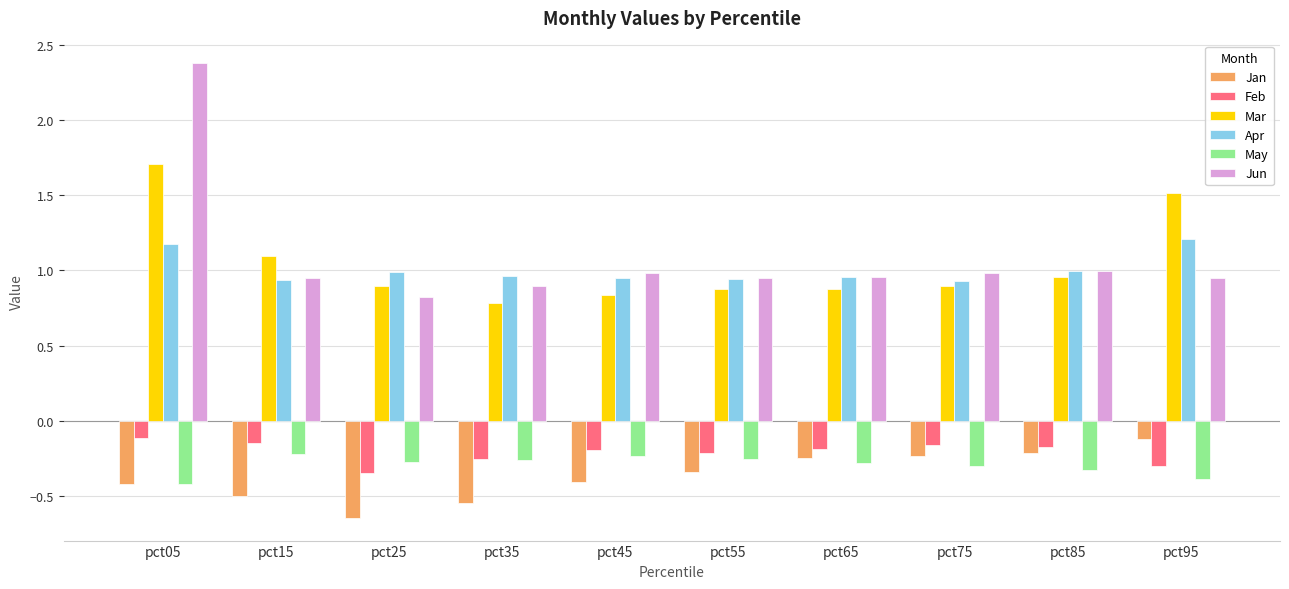

How many bars are there in each group?

6